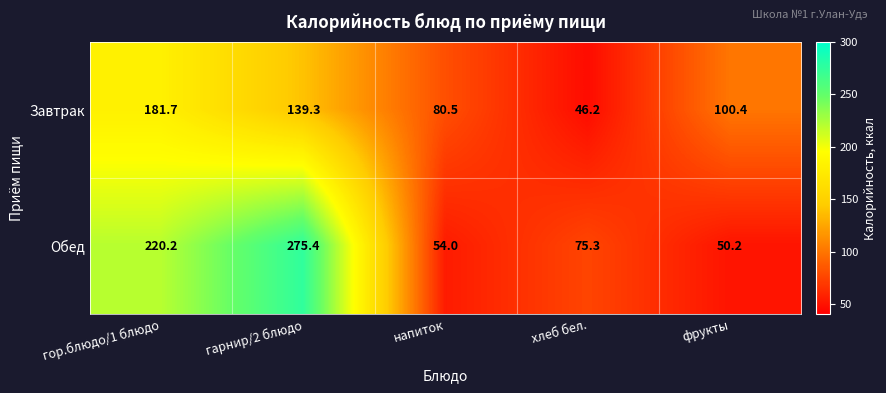

What is the maximum value shown in the chart?

275.4